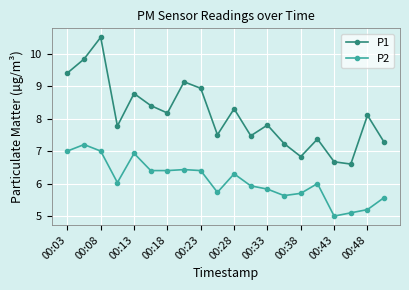

How many interior local peaks does the P1 series have?

7